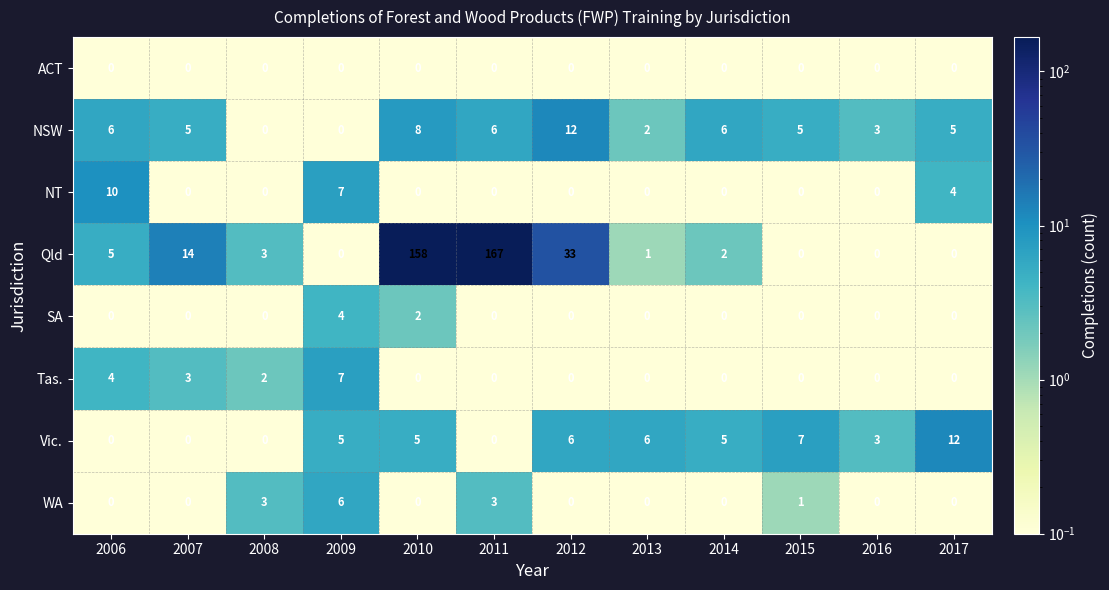

What is the spread (max minus min) of values at 2009?

7